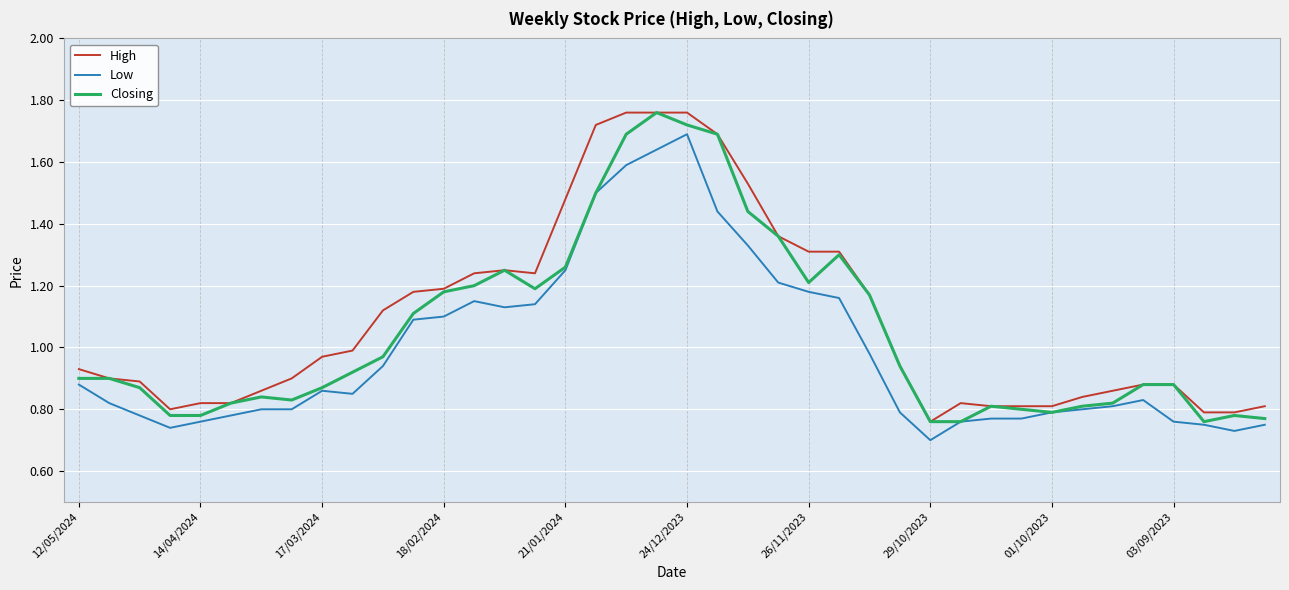

Rank the series by their average value, from highest to lowest.

High, Closing, Low